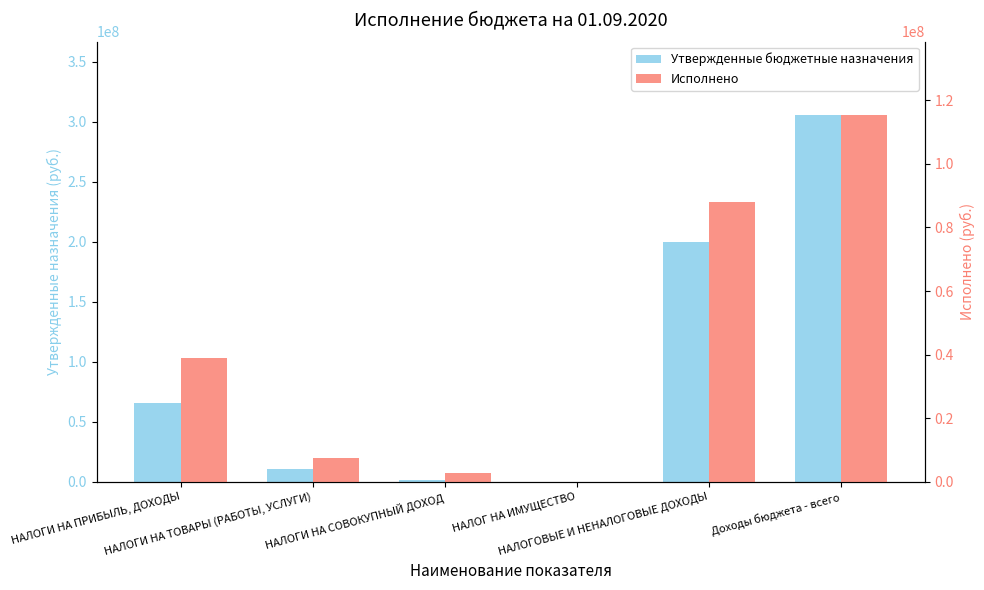

List the series in order of their peak value, highest first.

Утвержденные бюджетные назначения, Исполнено